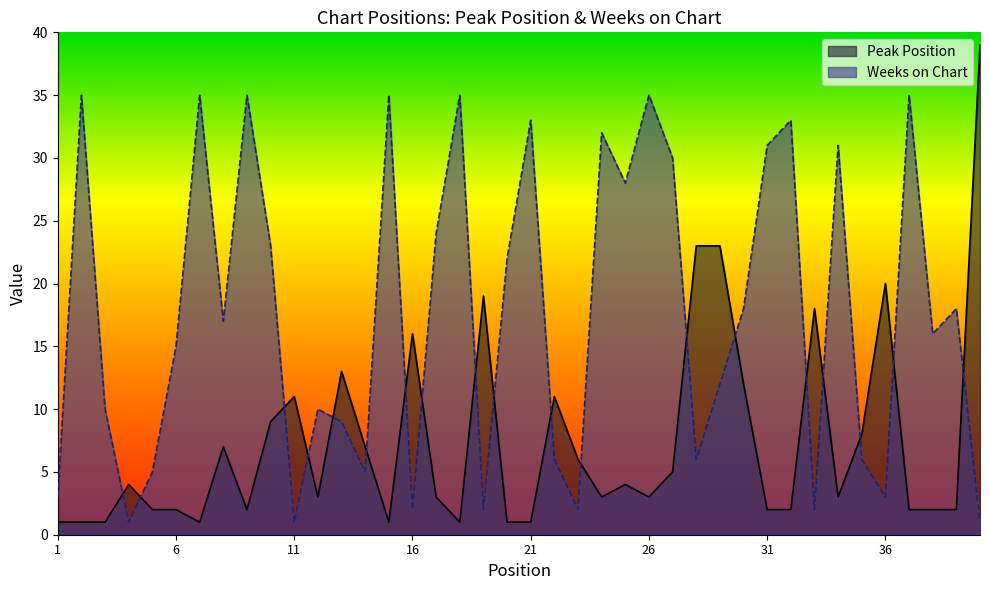

Reading left to right, transcribe all the data shown in this chart.

Peak Position: 1=1	2=1	3=1	4=4	5=2	6=2	7=1	8=7	9=2	10=9	11=11	12=3	13=13	14=7	15=1	16=16	17=3	18=1	19=19	20=1	21=1	22=11	23=6	24=3	25=4	26=3	27=5	28=23	29=23	30=12	31=2	32=2	33=18	34=3	35=8	36=20	37=2	38=2	39=2	40=39
Weeks on Chart: 1=3	2=35	3=10	4=1	5=5	6=15	7=35	8=17	9=35	10=23	11=1	12=10	13=9	14=5	15=35	16=2	17=24	18=35	19=2	20=22	21=33	22=6	23=2	24=32	25=28	26=35	27=30	28=6	29=12	30=18	31=31	32=33	33=2	34=31	35=6	36=3	37=35	38=16	39=18	40=1